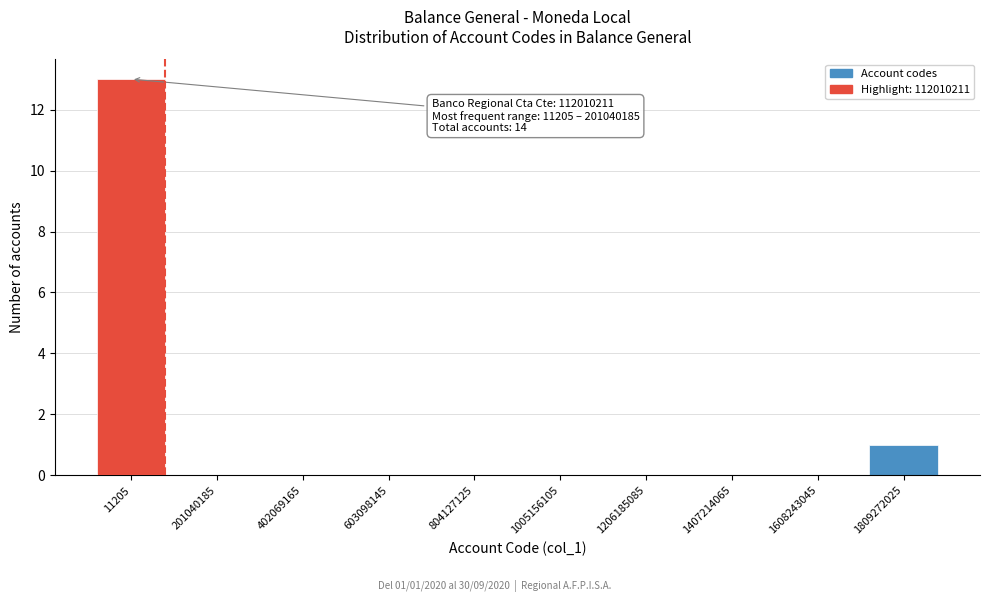

Reading right to left, extract all data points from this chart.

1809272025=1	1608243045=0	1407214065=0	1206185085=0	1005156105=0	804127125=0	603098145=0	402069165=0	201040185=0	11205=13